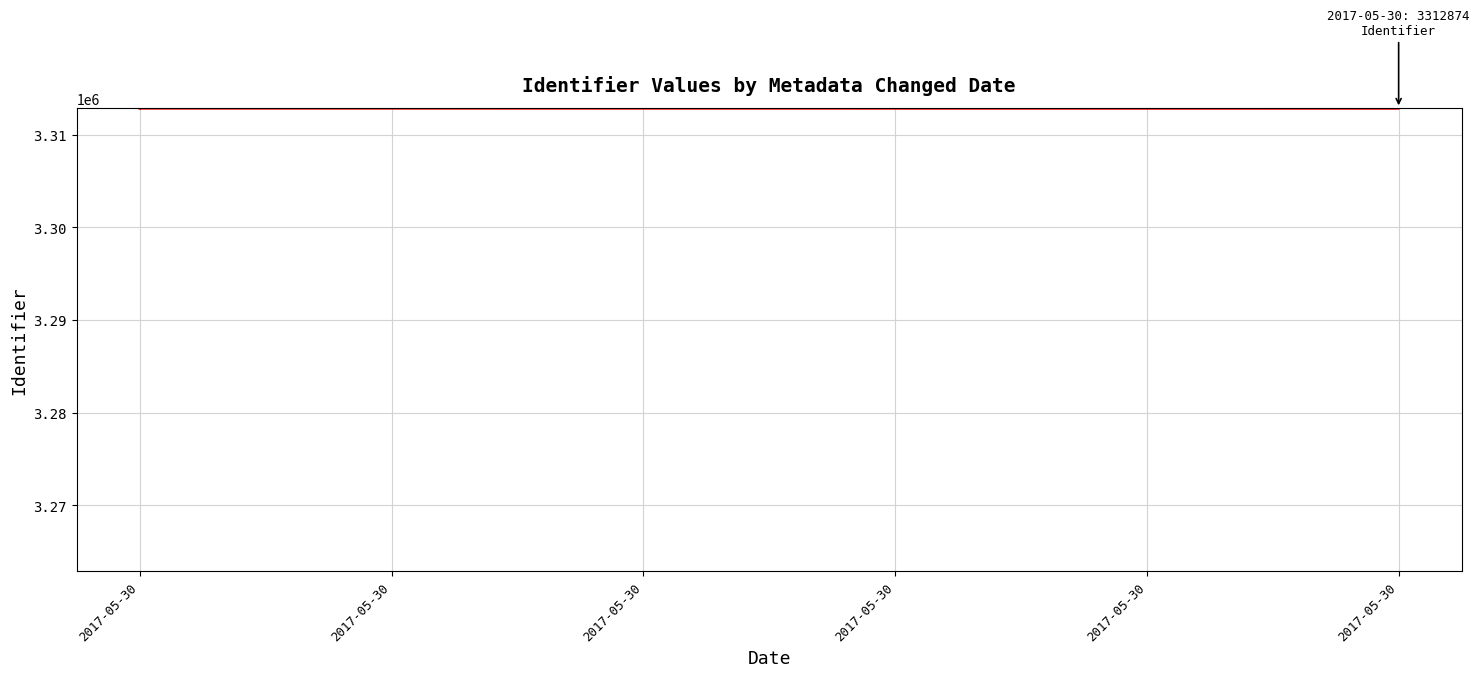

What is the sum of the values at 2017-05-30 and 2017-05-30?

6625697